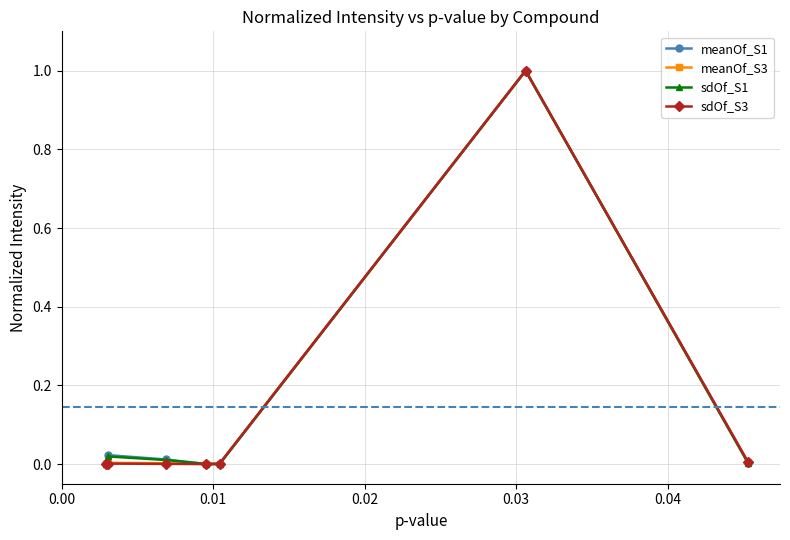

True or false: sdOf_S1 has more than 1 interior local peaks.

True